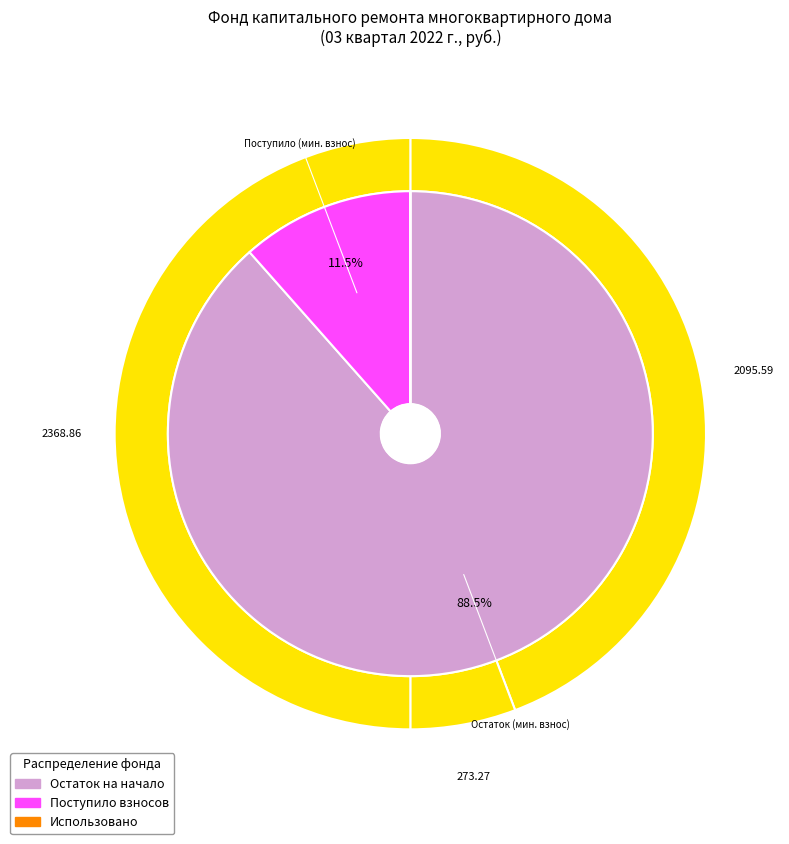

The Поступило в отчетном периоде slice represents 54% of the pie. True or false?

False